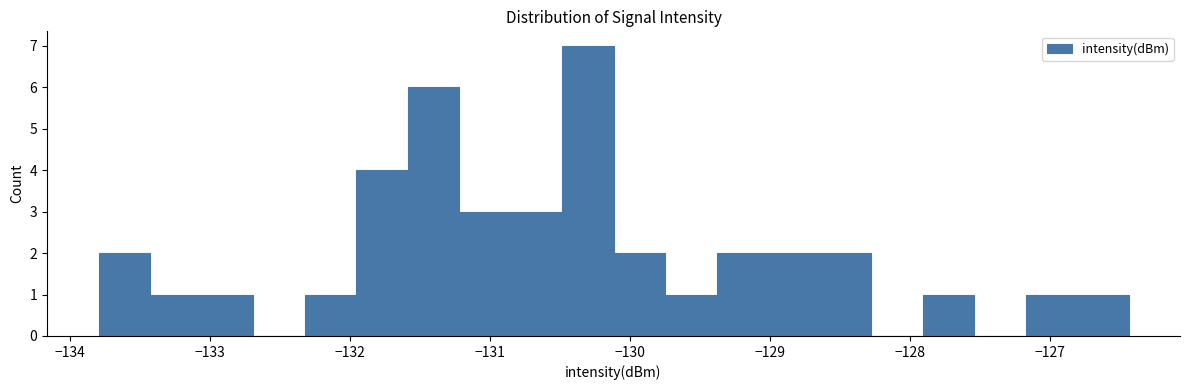

Around what value on the x-axis is the tallest bar? Give the approximate position of its centre, as read against the axis.

-130.3